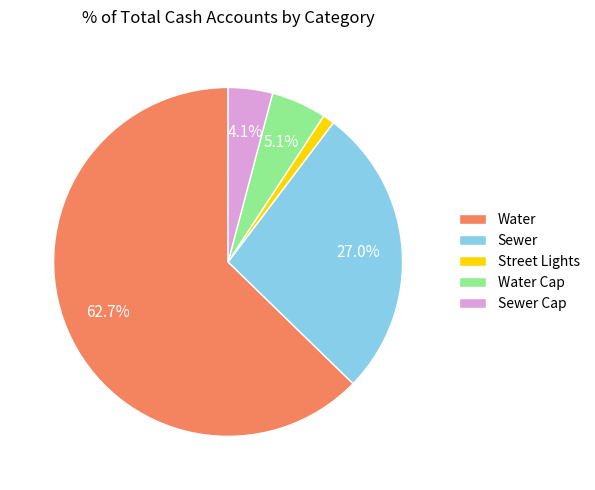

Between Water and Sewer, which is larger?

Water